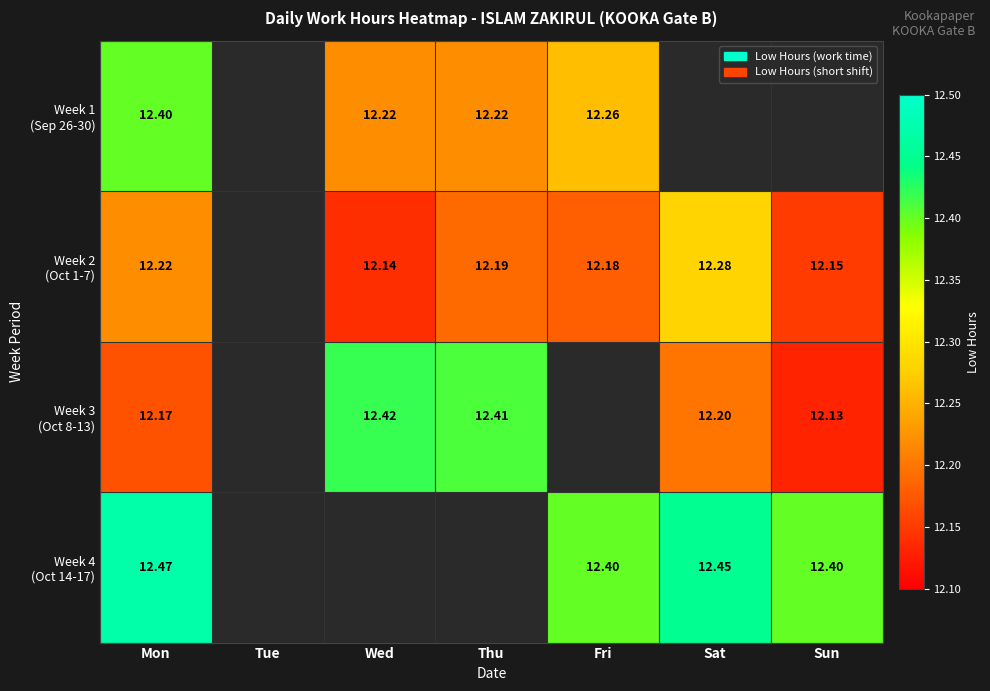

Which has a higher value, Sun or Wed?

Wed